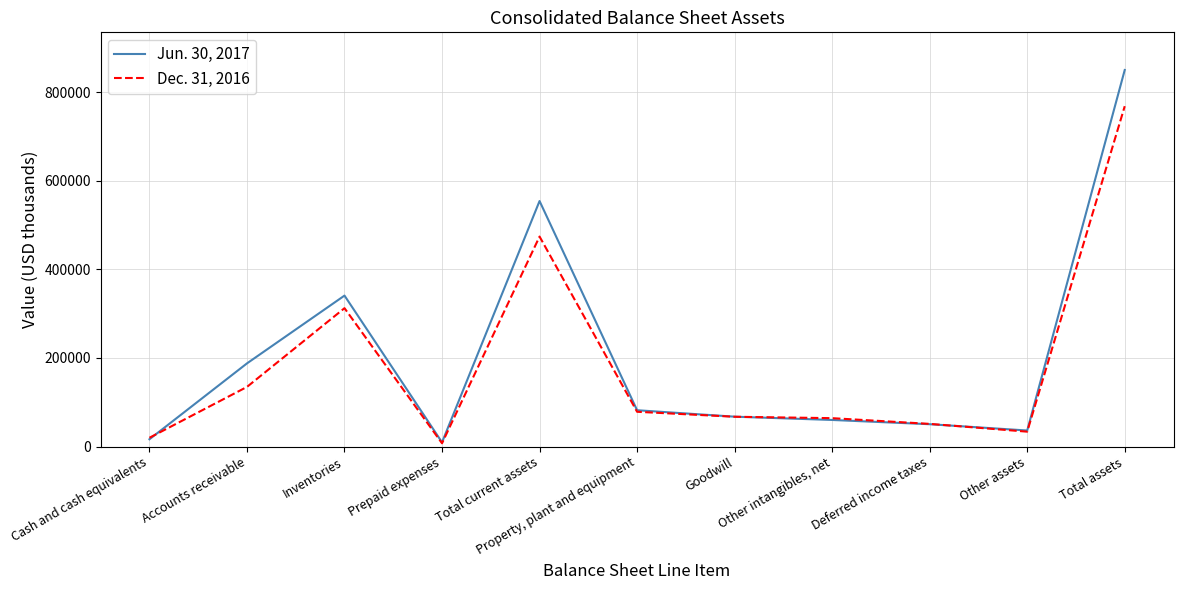

What is the maximum value shown in the chart?

850433